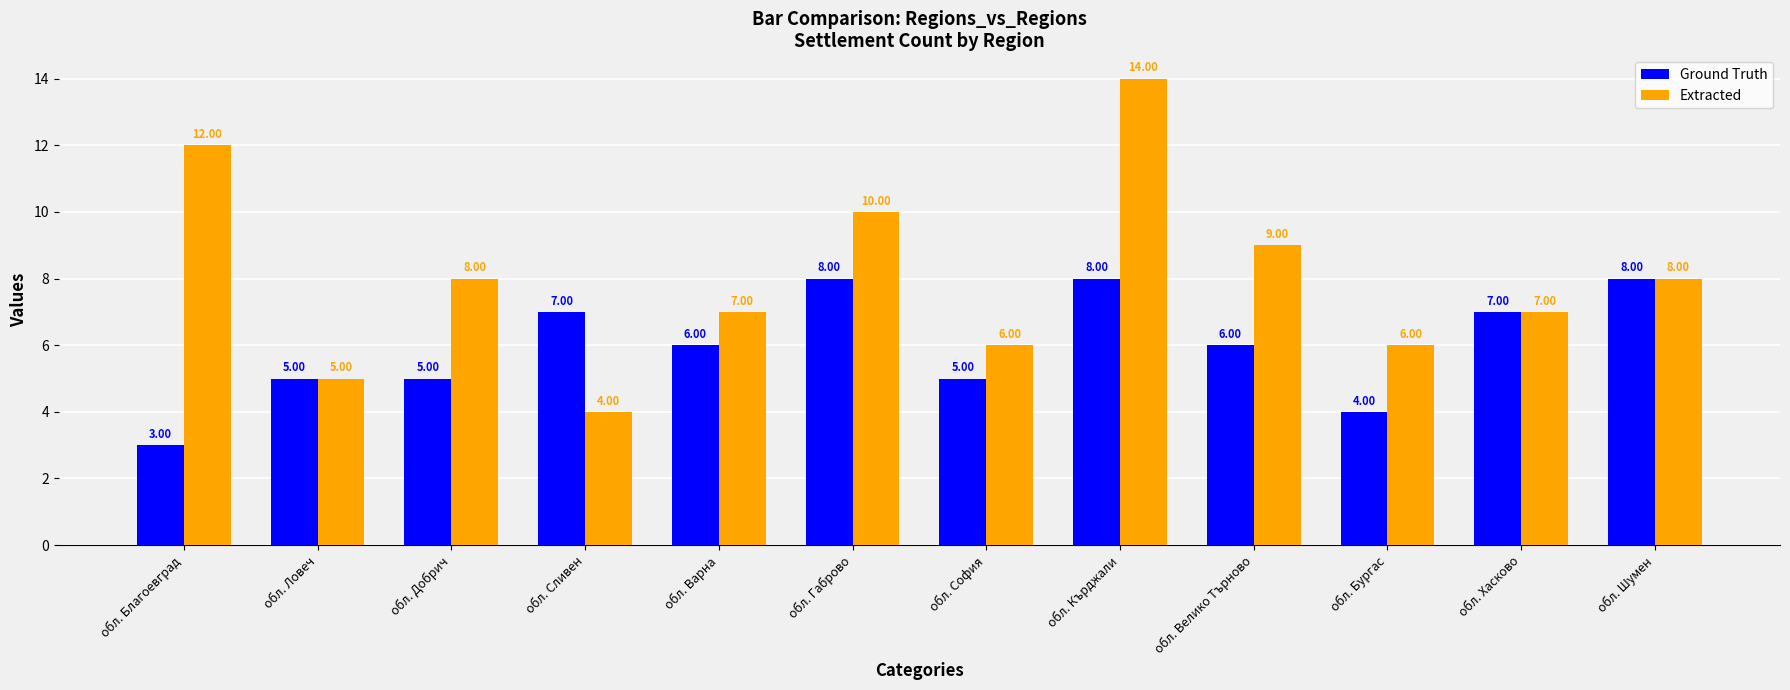

At which category is the sum across all series the highest?

обл. Кърджали